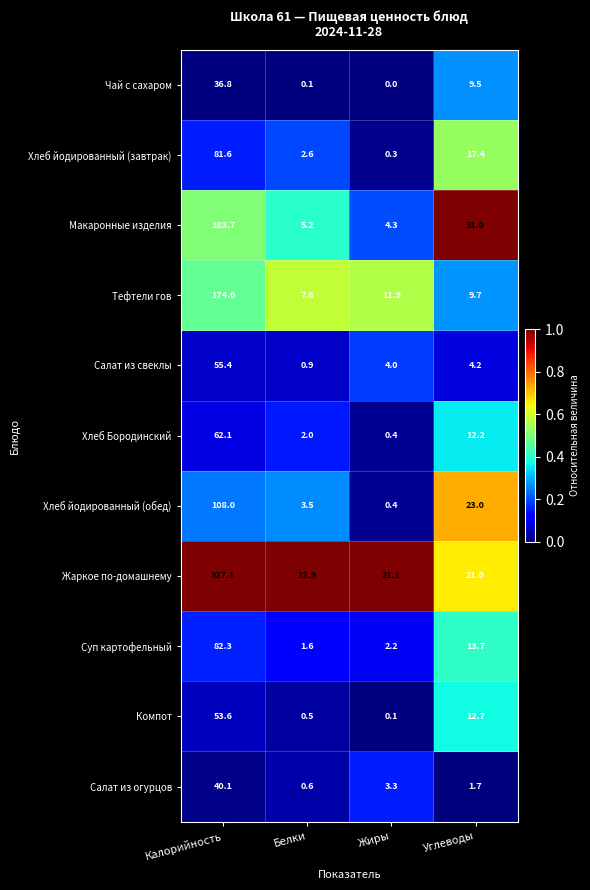

How many series are shown in this chart?

11